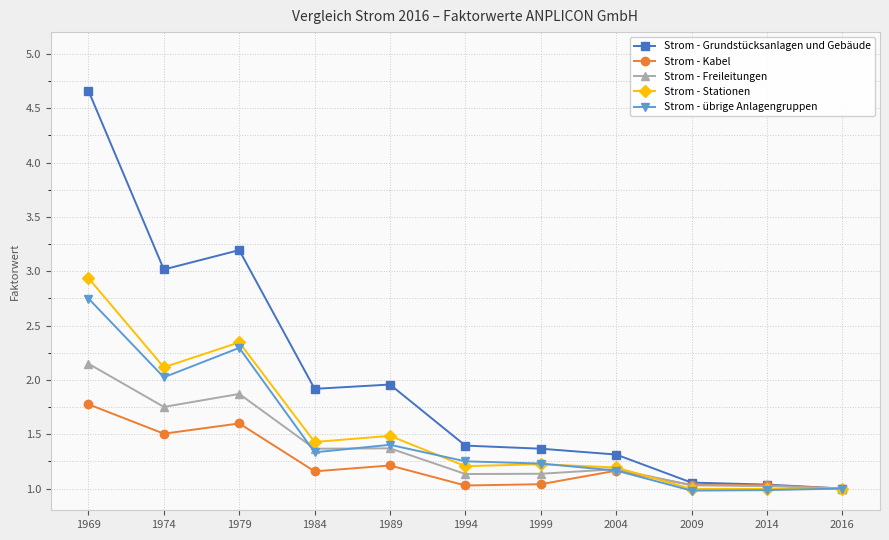

What is the total value across all series at 1974?

10.4